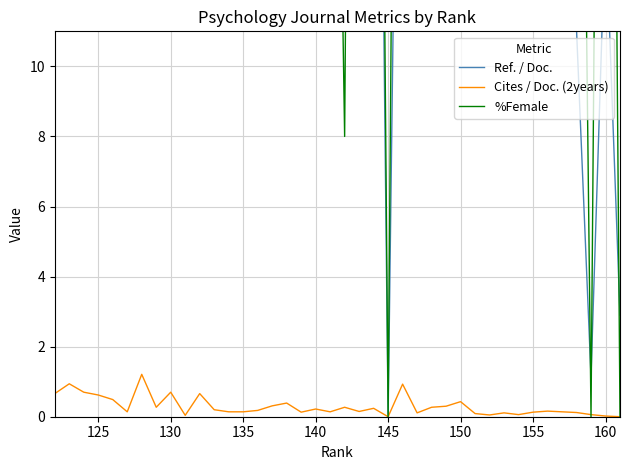

How many values in the %Female series are below 41?

18